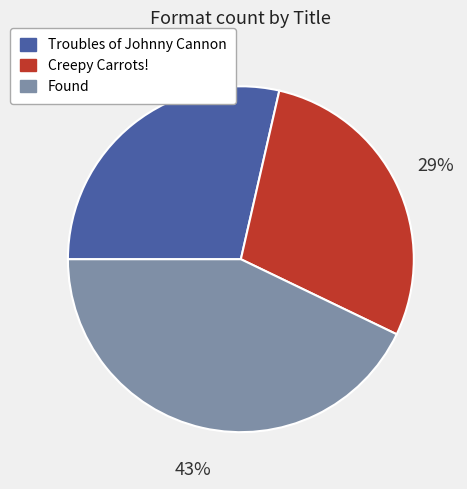

Which slice is the largest?

Found